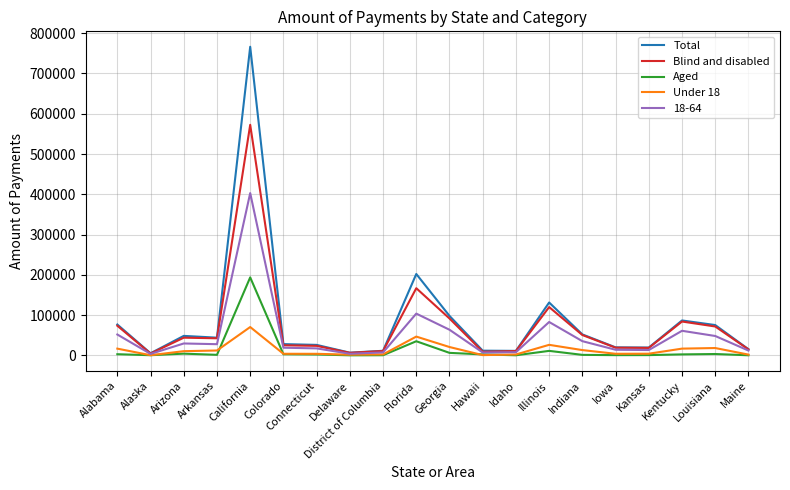

At which category does the chart reach its peak across all series?

California